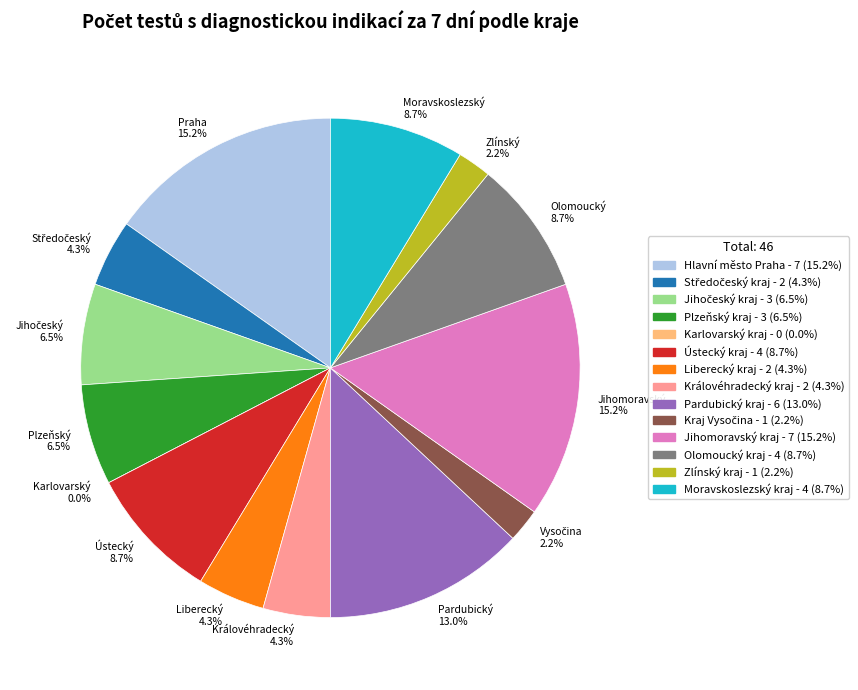

Do Zlínský kraj and Karlovarský kraj together represent more than half of the pie?

No